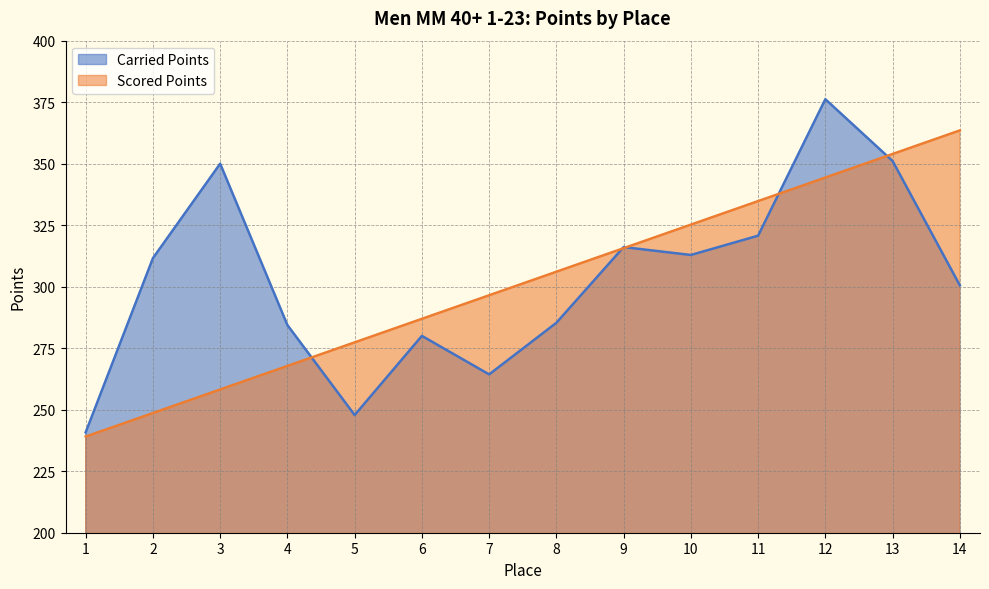

How many lines are shown in the chart?

2